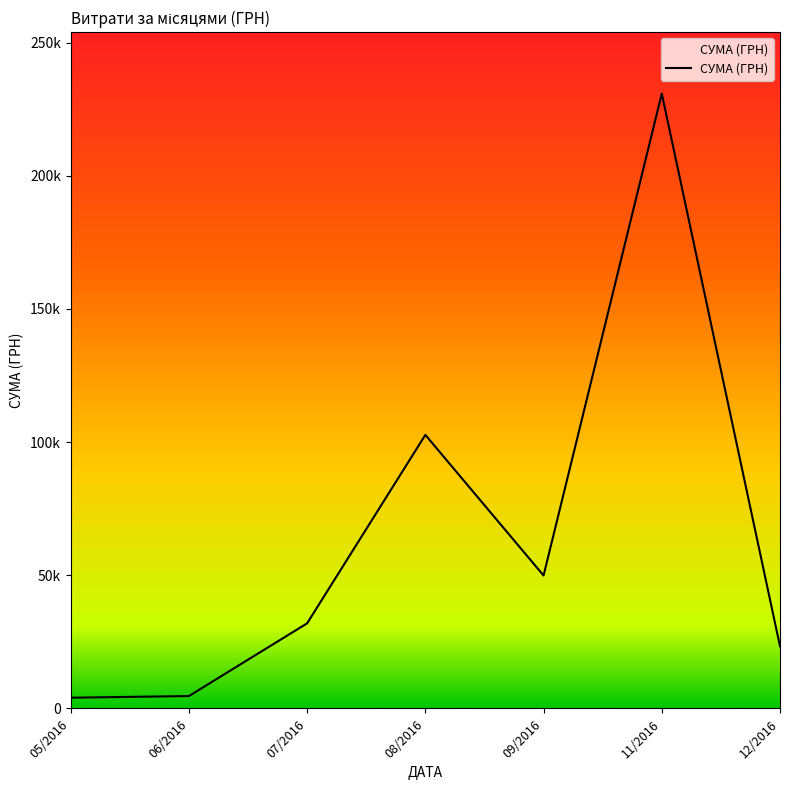

What is the difference between the second highest and minimum values?

98685.4